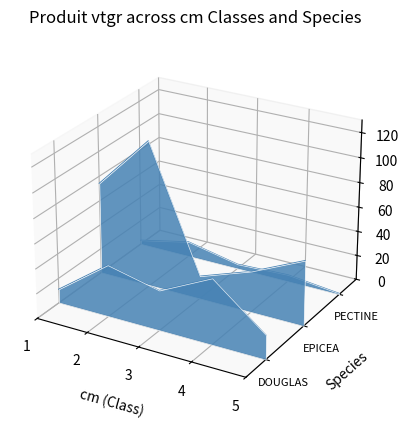

Between 1 and 2, which series saw the biggest shift?

EPICEA